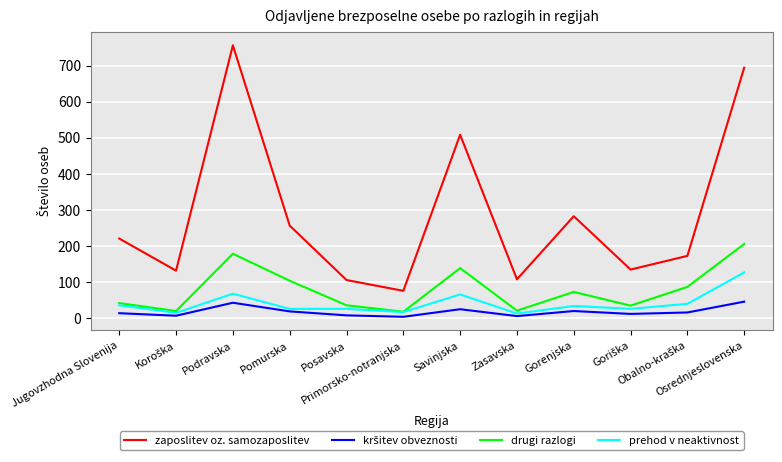

What is the total value across all series at Posavska?

172